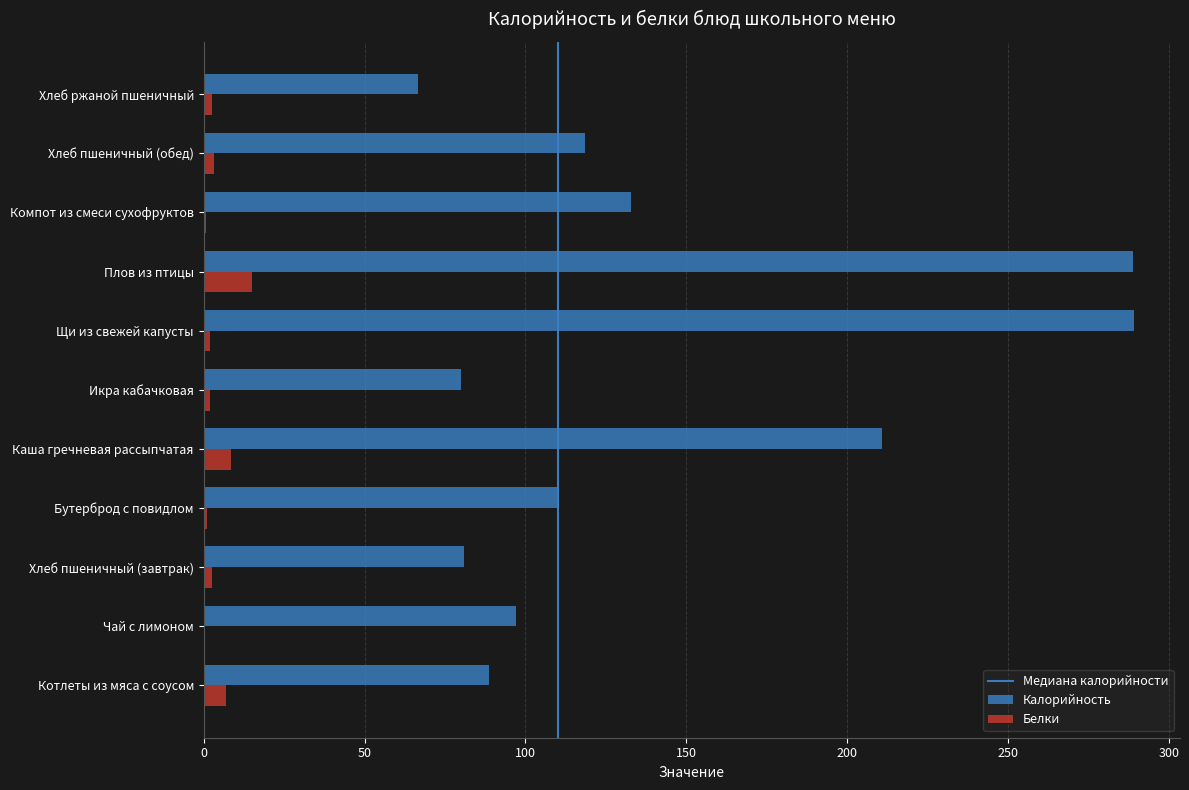

Which series changed the most between Котлеты из мяса с соусом and Хлеб пшеничный (обед)?

Калорийность